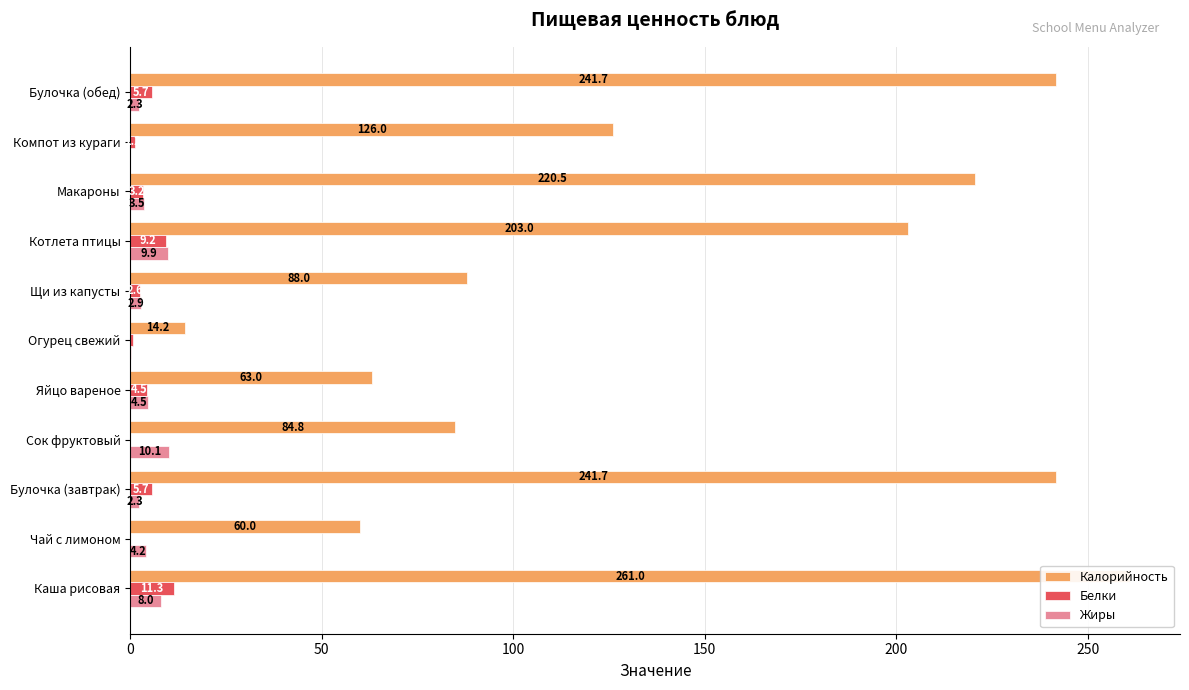

At Огурец свежий, list the series in order from smallest to largest.

Жиры, Белки, Калорийность